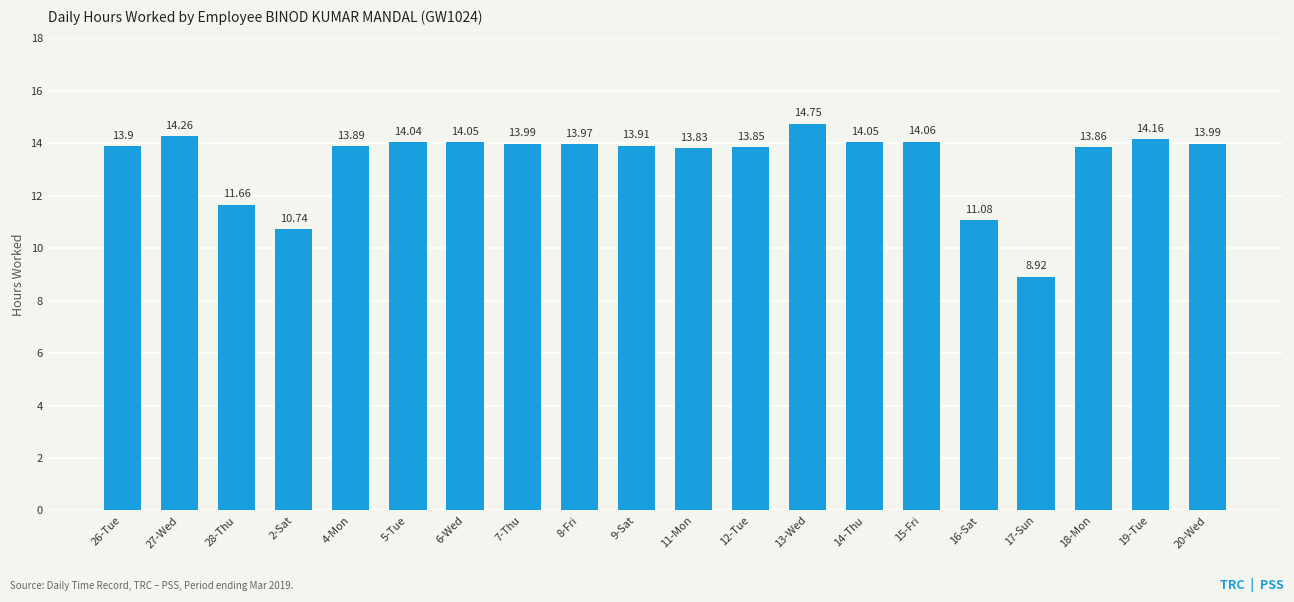

Are the bars horizontal?

No